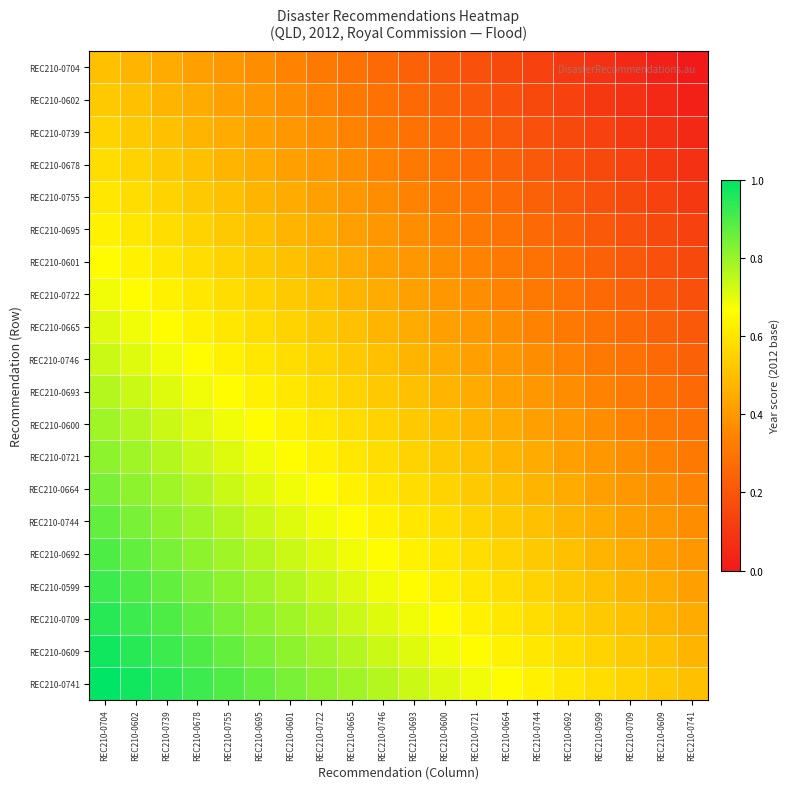

At REC210-0601, list the series in order from largest to smallest.

REC210-0741, REC210-0609, REC210-0709, REC210-0599, REC210-0692, REC210-0744, REC210-0664, REC210-0721, REC210-0600, REC210-0693, REC210-0746, REC210-0665, REC210-0722, REC210-0601, REC210-0695, REC210-0755, REC210-0678, REC210-0739, REC210-0602, REC210-0704